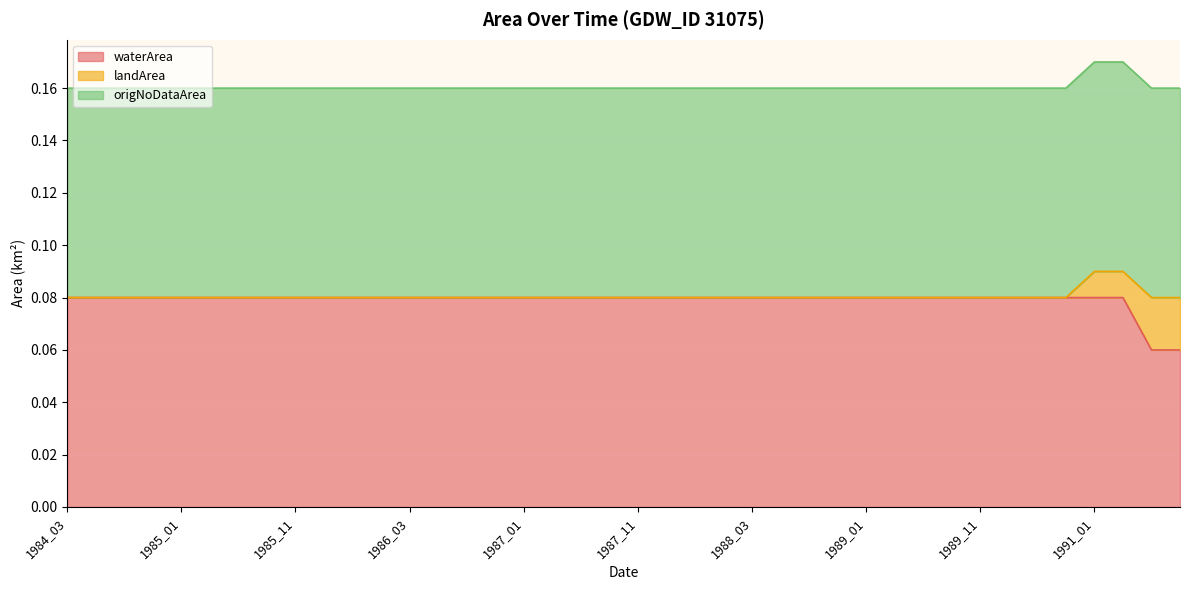

True or false: landArea and origNoDataArea cross at least once.

False